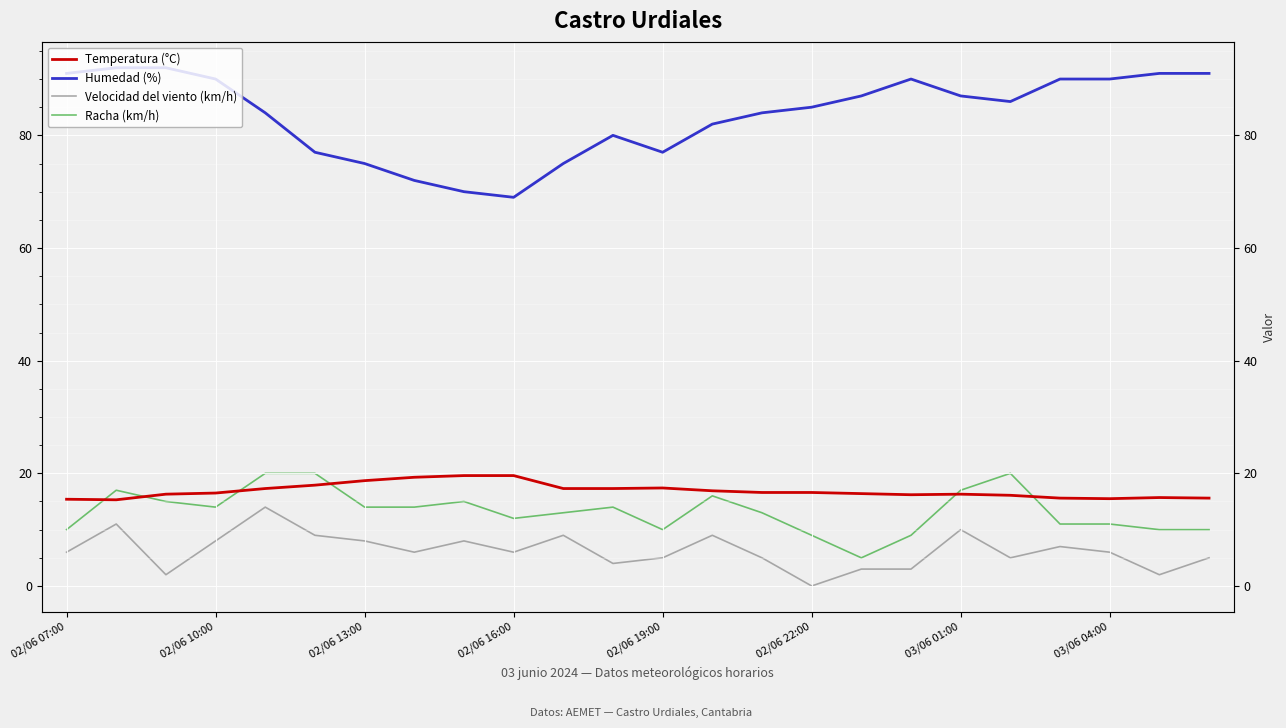

What is the sum of the Humedad (%) values at 16 and 23?

178.0